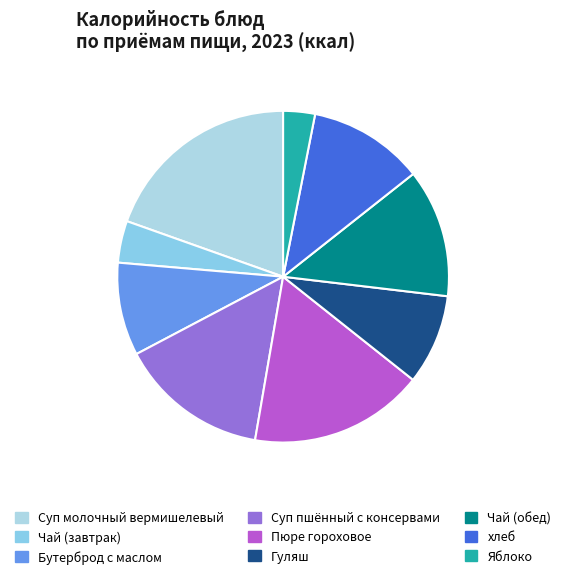

Count the number of slices in the pie.

9